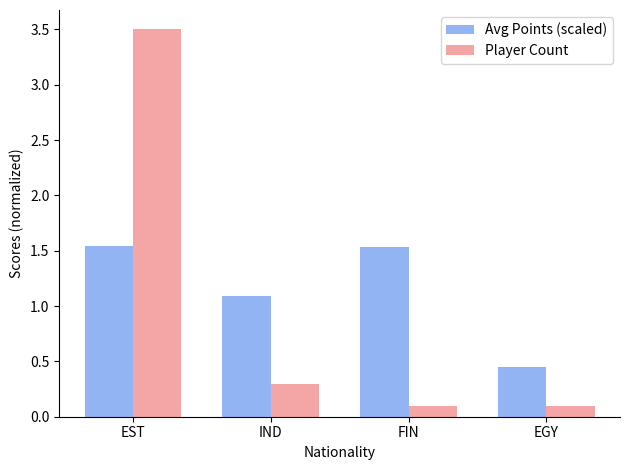

At which category does the chart reach its peak across all series?

EST